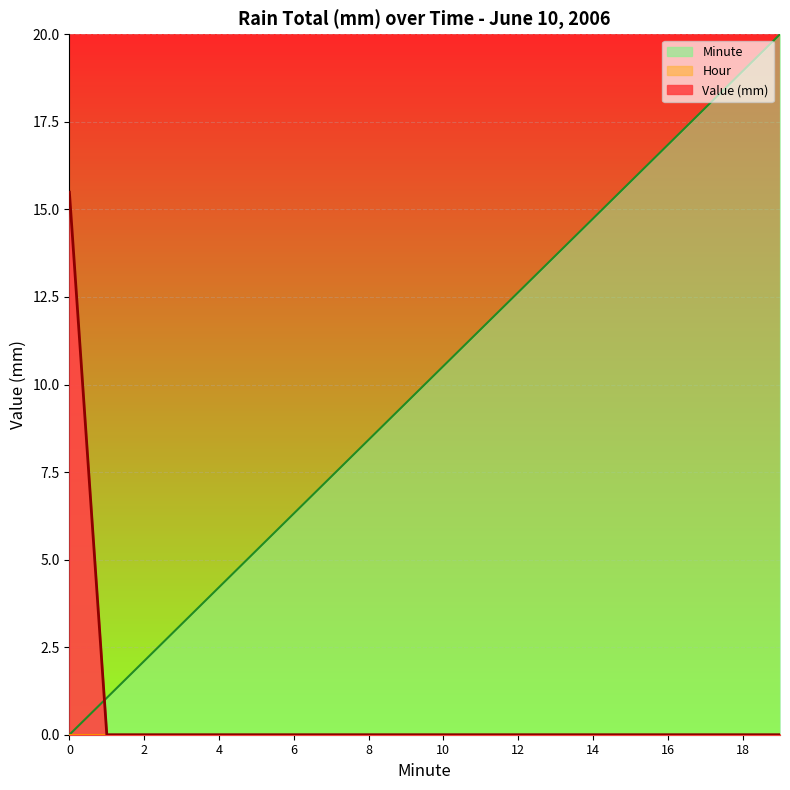

Is it true that Minute equals 9.4 at 0?

False